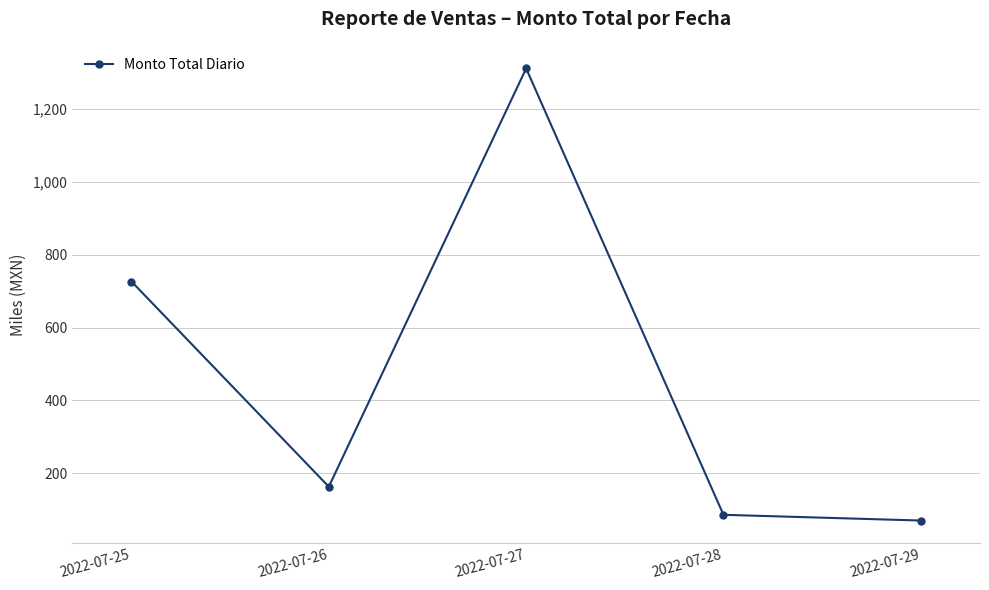

True or false: the data shows 69.8 at 2022-07-29.

True